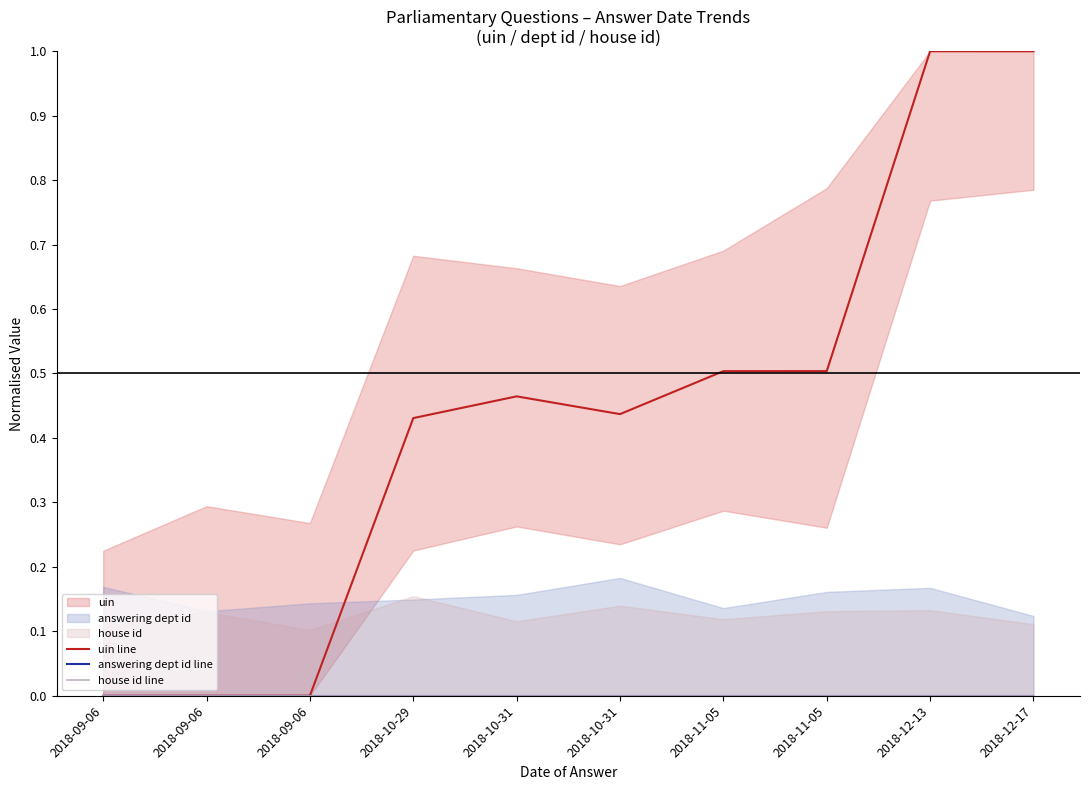

What is the total value across all series at 2018-11-05?

0.5